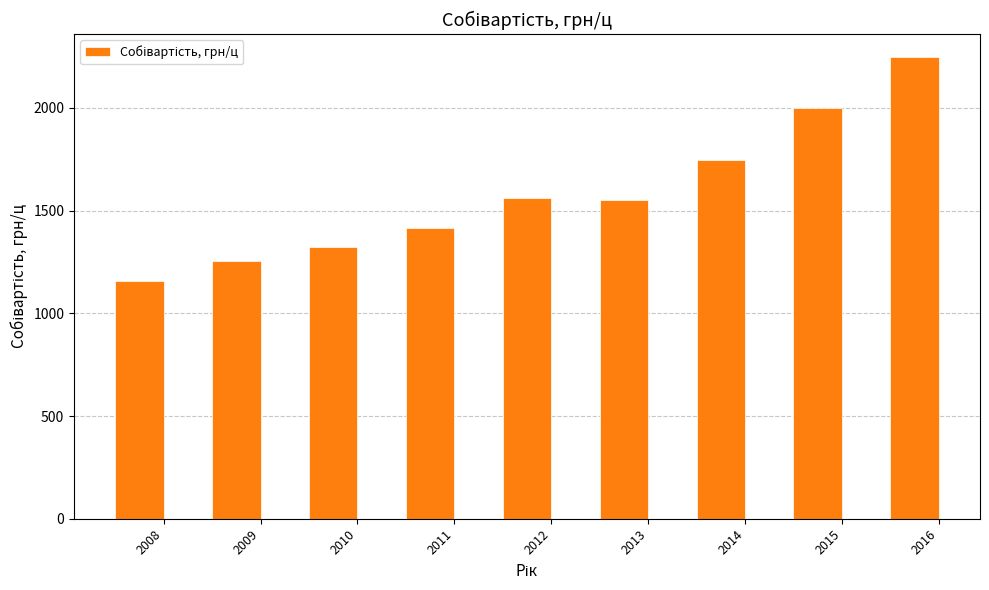

What is the minimum value shown in the chart?

1157.2